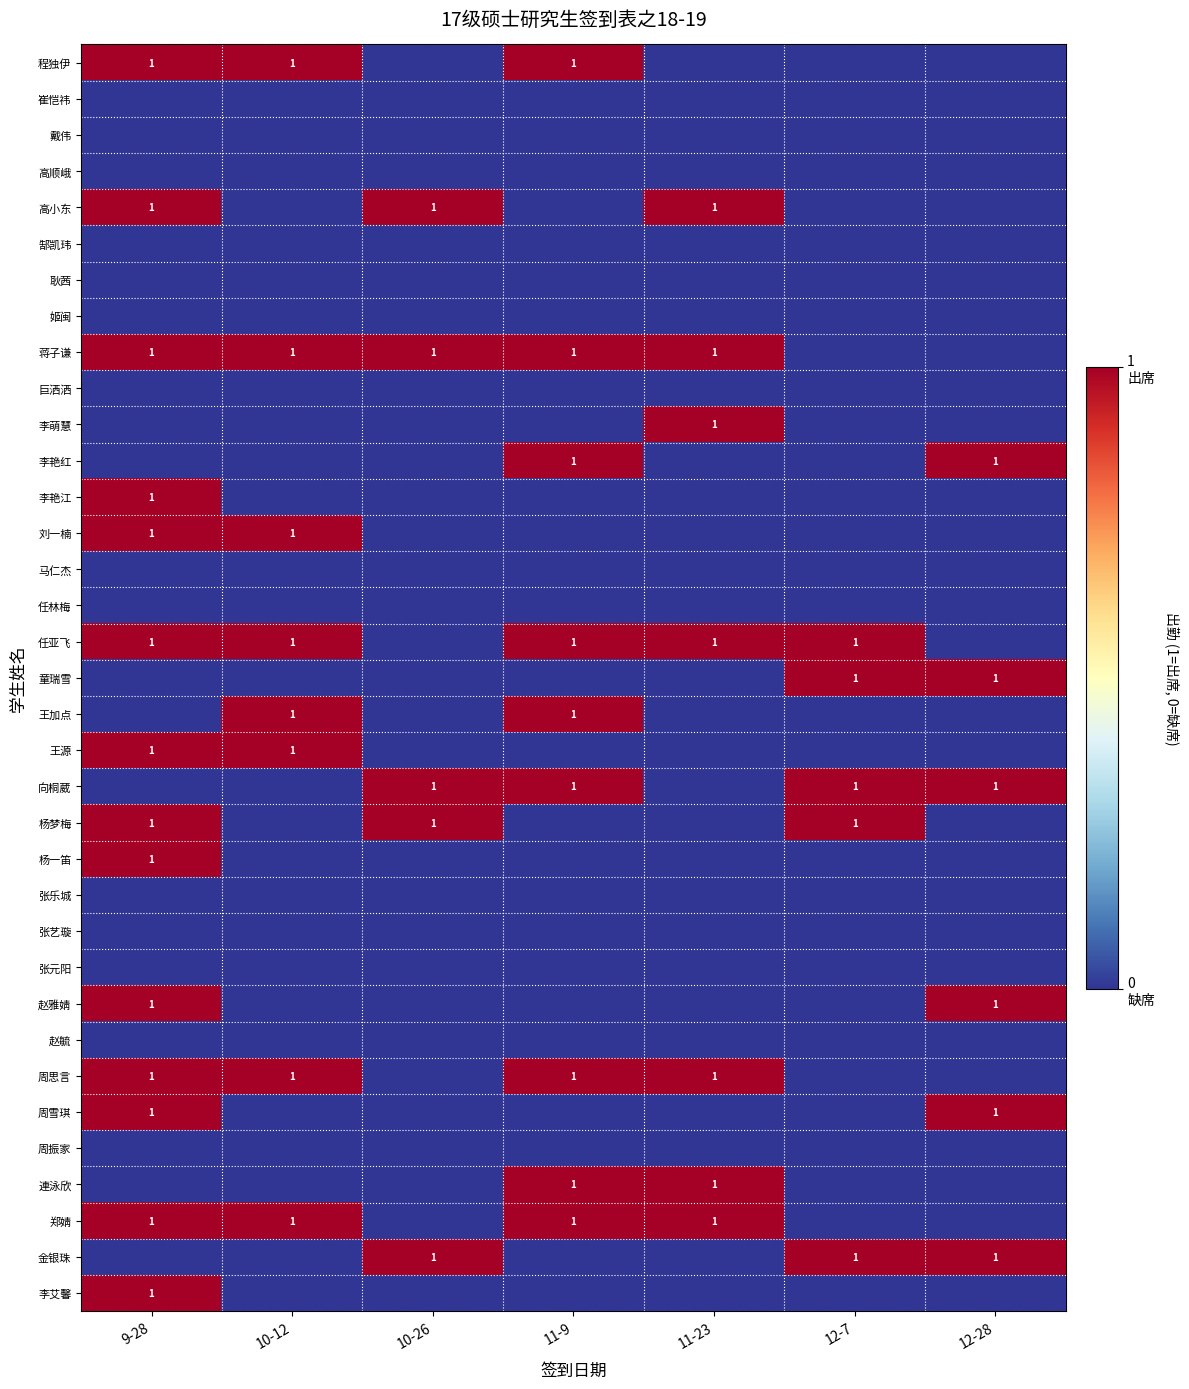

How many 赵雅婧 values are between 0 and 1?

7